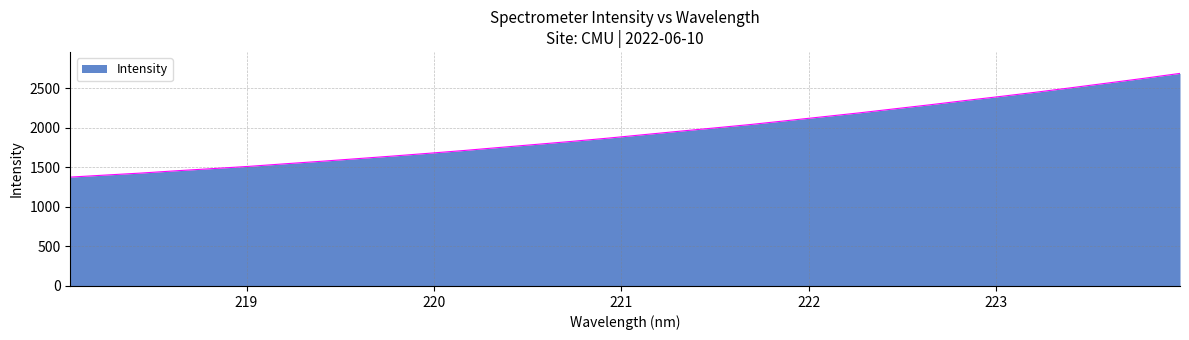

What is the minimum value shown in the chart?

1377.3